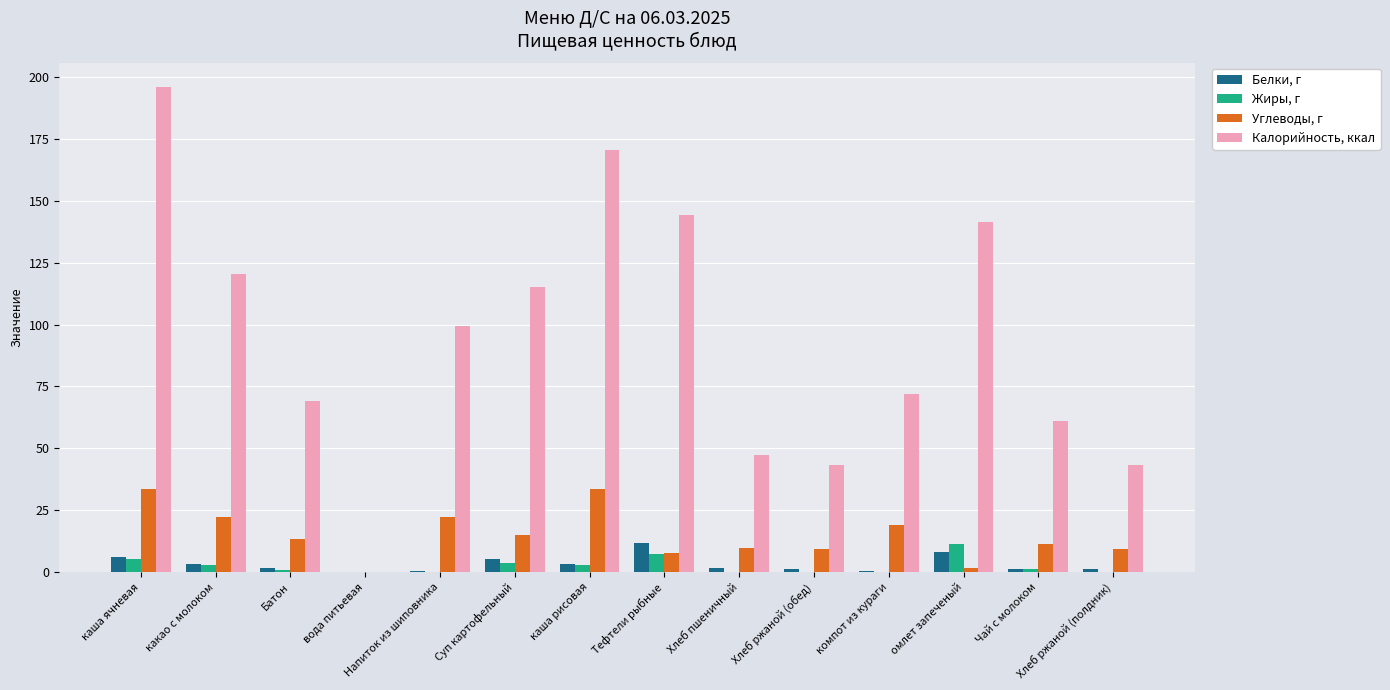

What is the difference between the Углеводы, г values at Тефтели рыбные and вода питьевая?

7.8